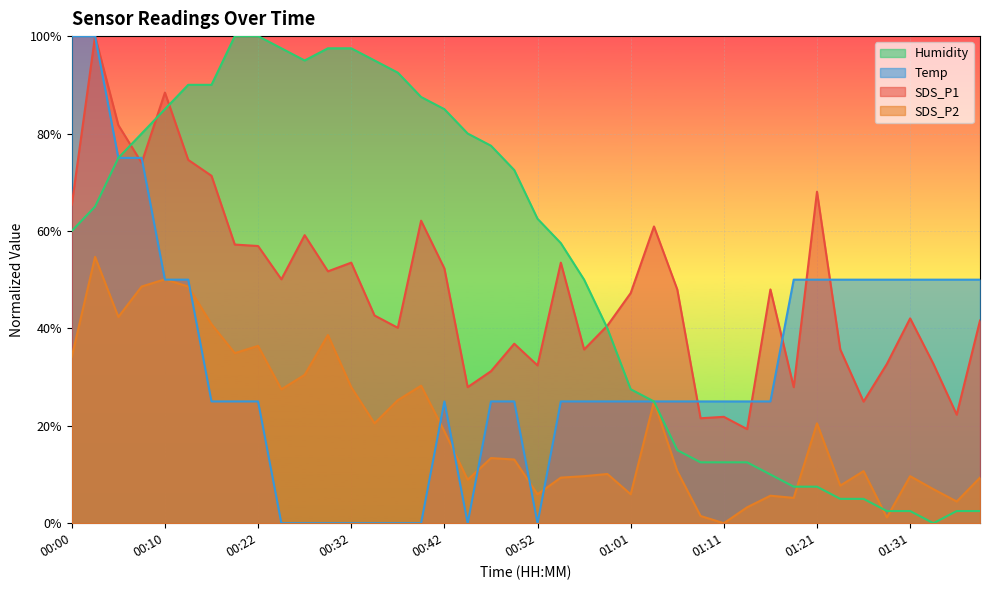

Where do SDS_P1 and Temp first cross each other?

00:00 and 00:03